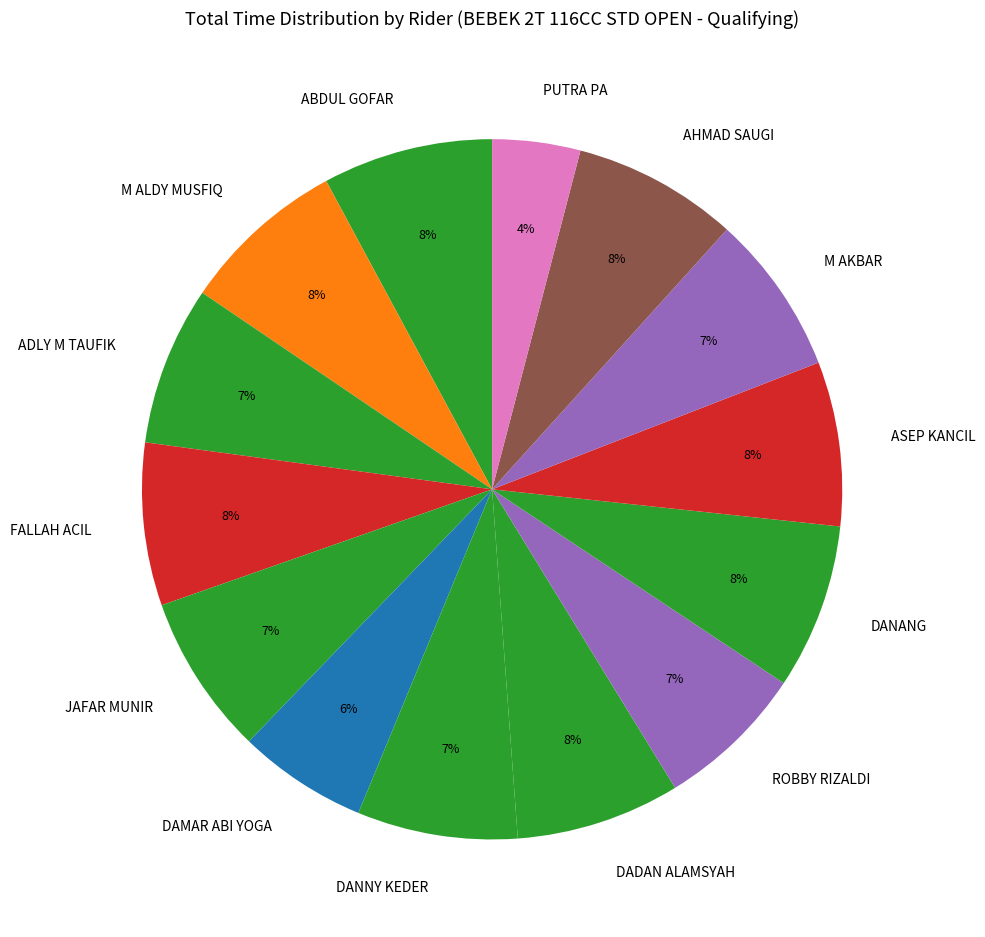

Count the number of slices in the pie.

14